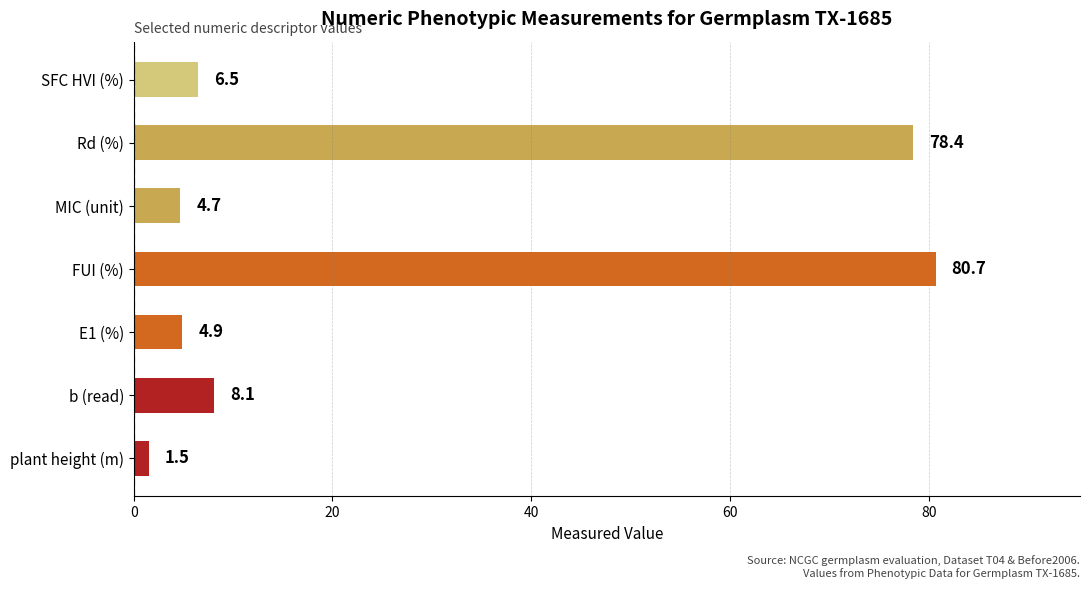

What is the sum of the values at SFC HVI (%) and FUI (%)?

87.2